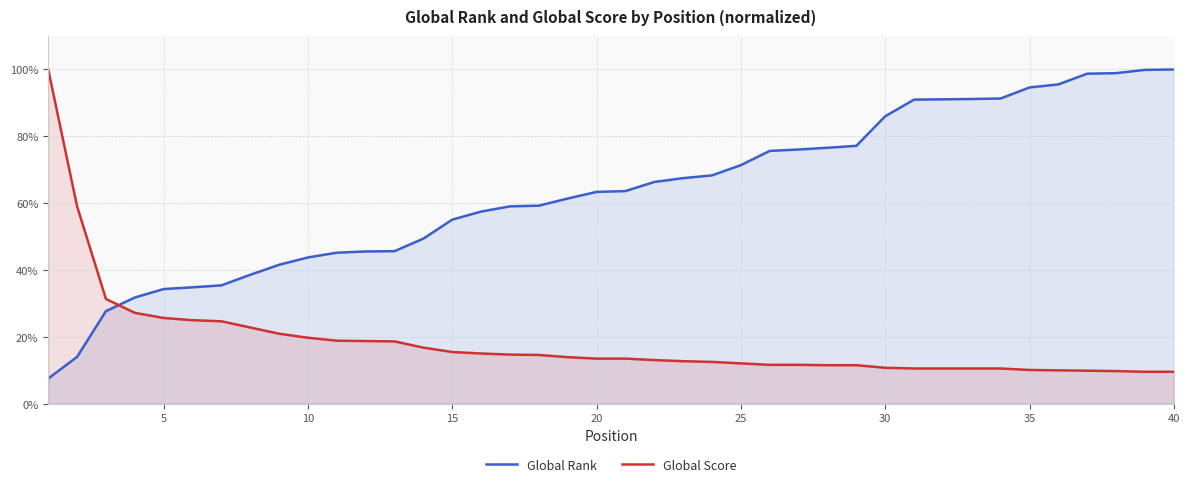

What is the maximum value for Global Score?

100.0